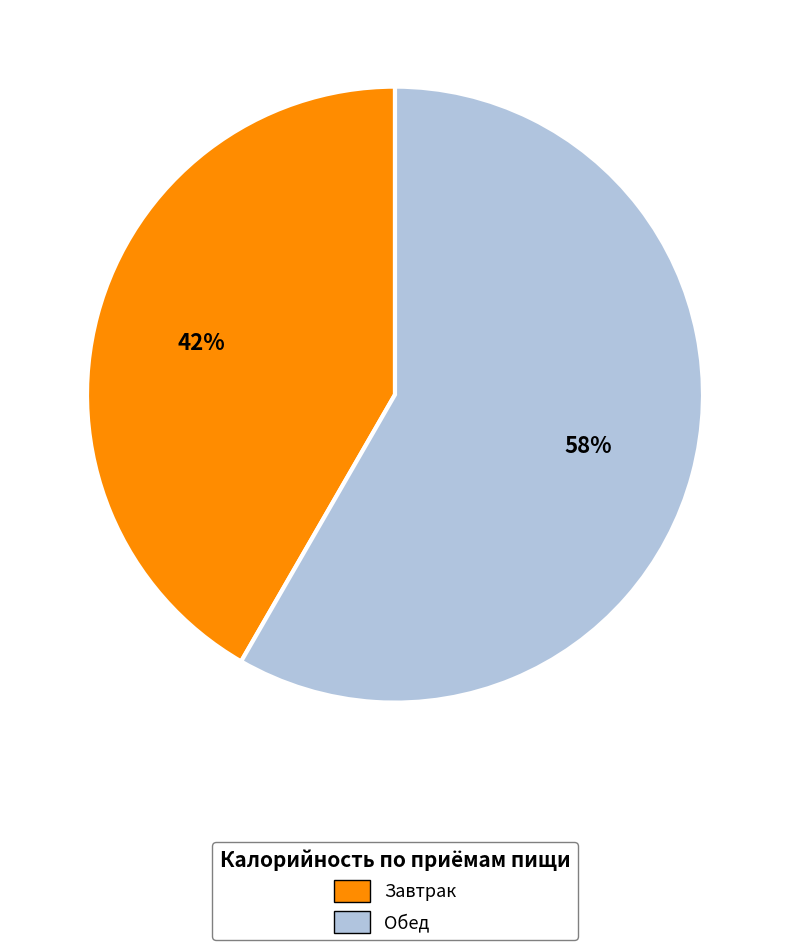

Is the sum of Завтрак and Обед greater than half?

Yes